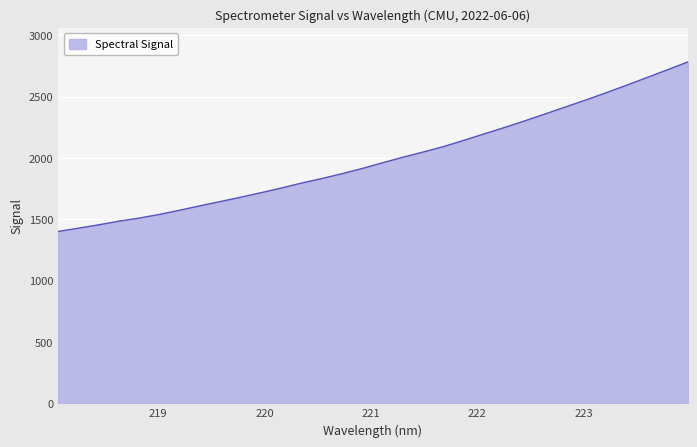

What is the minimum value shown in the chart?

1400.8